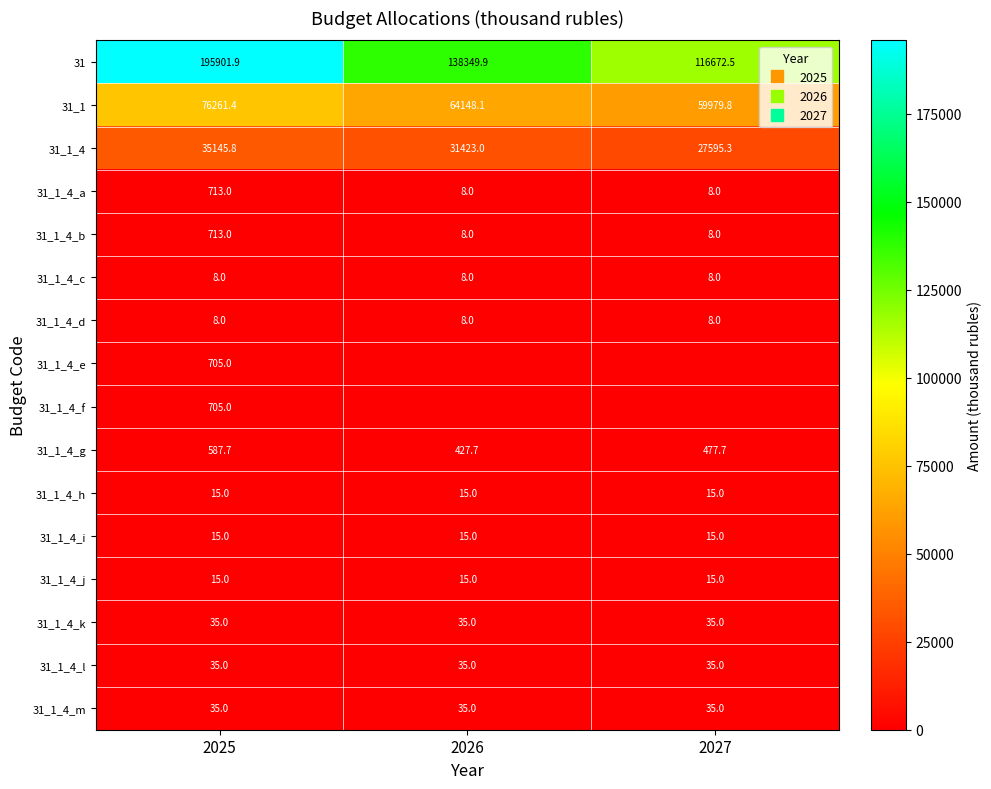

At how many categories does at least one series exceed 135903?

2